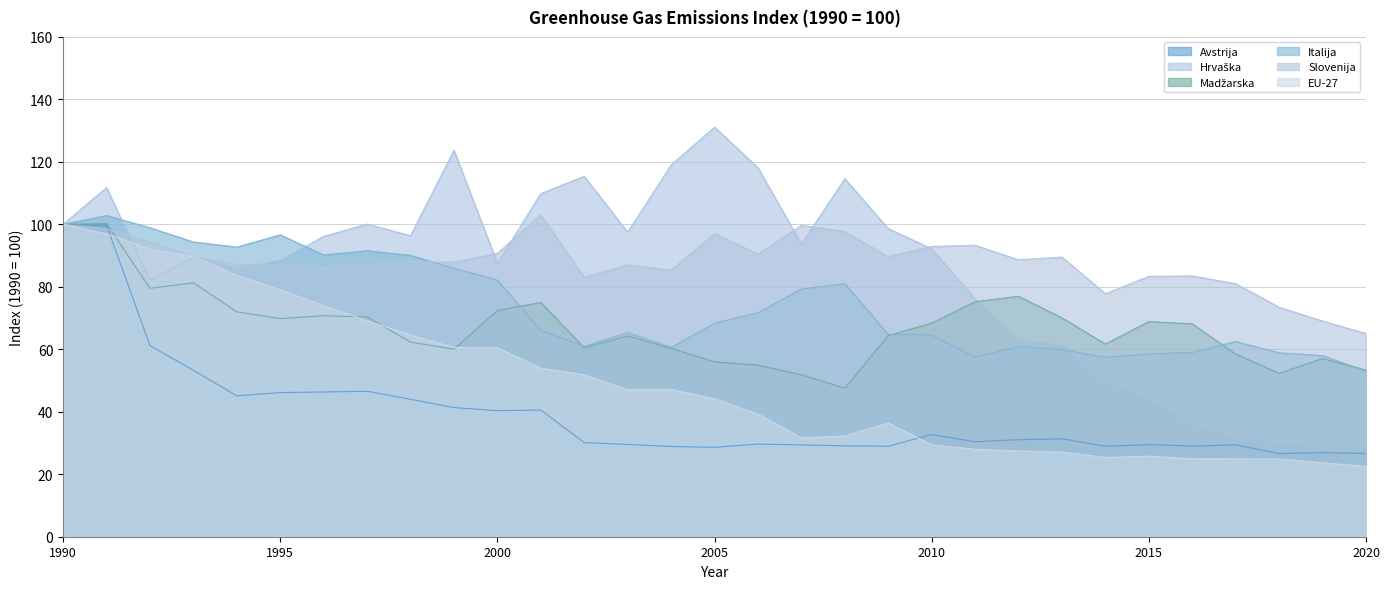

Reading left to right, extract all data points from this chart.

Avstrija: 1990=100.0	1991=99.7	1992=61.2	1993=53.3	1994=45.1	1995=46.1	1996=46.3	1997=46.6	1998=44.0	1999=41.4	2000=40.4	2001=40.6	2002=30.1	2003=29.5	2004=28.9	2005=28.6	2006=29.6	2007=29.4	2008=29.1	2009=29.0	2010=32.7	2011=30.4	2012=31.1	2013=31.4	2014=29.0	2015=29.5	2016=29.0	2017=29.4	2018=26.6	2019=26.9	2020=26.7
Hrvaška: 1990=100.0	1991=111.8	1992=82.1	1993=89.3	1994=85.9	1995=88.5	1996=96.1	1997=100.1	1998=96.4	1999=123.7	2000=87.5	2001=109.9	2002=115.4	2003=97.5	2004=119.0	2005=131.1	2006=118.1	2007=93.7	2008=114.6	2009=98.6	2010=92.2	2011=76.1	2012=62.9	2013=61.5	2014=50.3	2015=44.5	2016=36.5	2017=32.2	2018=30.5	2019=29.3	2020=28.7
Madžarska: 1990=100.0	1991=100.2	1992=79.5	1993=81.3	1994=72.0	1995=69.8	1996=70.7	1997=70.4	1998=62.3	1999=60.0	2000=72.5	2001=75.0	2002=60.5	2003=64.3	2004=60.3	2005=56.0	2006=54.9	2007=51.8	2008=47.6	2009=64.4	2010=68.4	2011=75.2	2012=77.0	2013=70.0	2014=61.7	2015=68.9	2016=68.1	2017=58.5	2018=52.3	2019=57.0	2020=53.3
Italija: 1990=100.0	1991=102.8	1992=98.9	1993=94.4	1994=92.7	1995=96.6	1996=90.2	1997=91.6	1998=90.1	1999=85.9	2000=82.1	2001=66.1	2002=60.9	2003=65.3	2004=60.6	2005=68.3	2006=71.7	2007=79.3	2008=81.0	2009=64.8	2010=64.6	2011=57.6	2012=60.8	2013=59.9	2014=57.4	2015=58.5	2016=59.0	2017=62.5	2018=58.9	2019=58.0	2020=53.0
Slovenija: 1990=100.0	1991=98.5	1992=94.3	1993=89.7	1994=87.1	1995=87.1	1996=86.3	1997=87.4	1998=88.0	1999=87.9	2000=90.7	2001=103.0	2002=83.0	2003=87.0	2004=85.3	2005=97.1	2006=90.5	2007=99.6	2008=97.7	2009=89.6	2010=92.9	2011=93.3	2012=88.6	2013=89.5	2014=77.8	2015=83.3	2016=83.5	2017=81.0	2018=73.5	2019=69.0	2020=65.0
EU-27: 1990=100.0	1991=97.0	1992=92.1	1993=89.7	1994=83.7	1995=79.1	1996=74.0	1997=69.1	1998=64.6	1999=60.6	2000=60.5	2001=54.0	2002=51.8	2003=47.1	2004=47.2	2005=44.2	2006=39.3	2007=31.6	2008=32.3	2009=36.4	2010=29.4	2011=28.0	2012=27.5	2013=27.1	2014=25.4	2015=25.8	2016=25.0	2017=24.9	2018=24.9	2019=23.6	2020=22.5